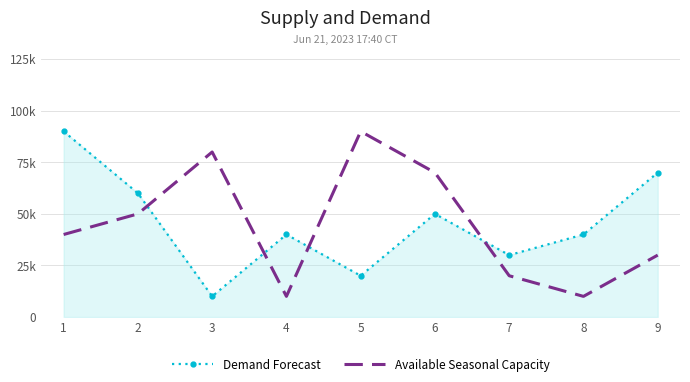

What are all the series names shown in the legend?

Demand Forecast, Available Seasonal Capacity